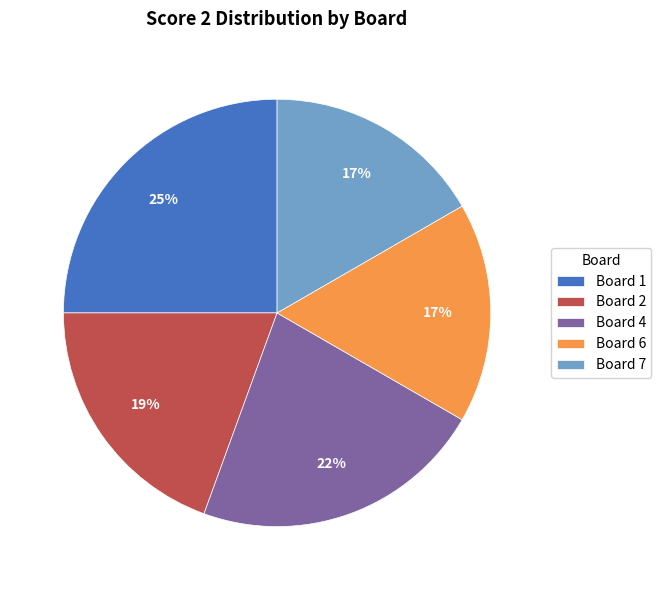

To the nearest percent, what percentage of the pie is Board 2?

19%